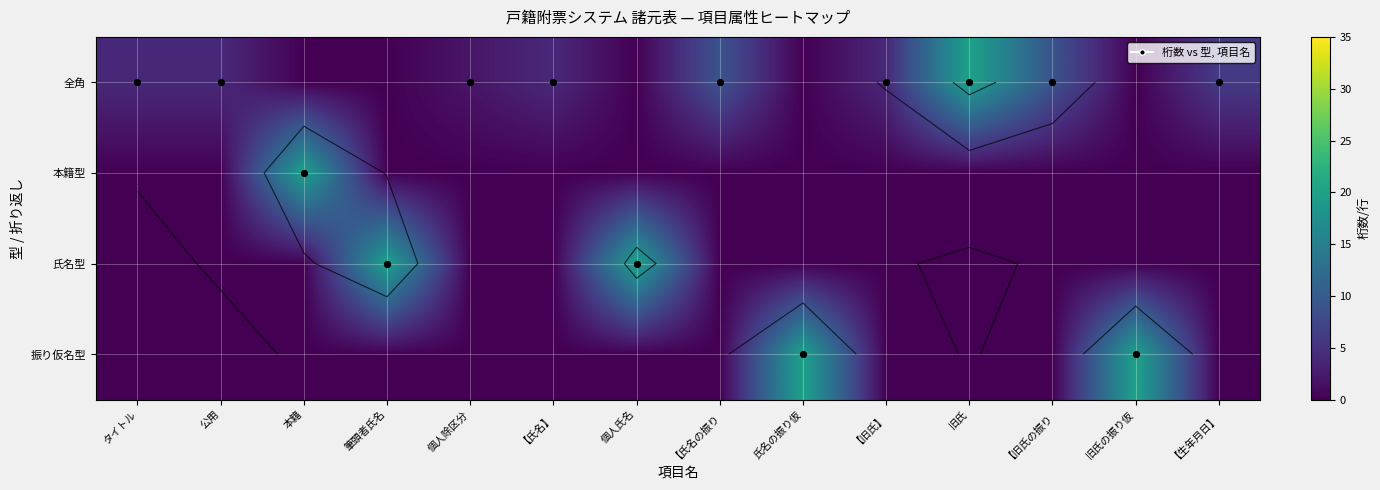

Between 個人除区分 and 旧氏の振り仮, which series saw the biggest shift?

振り仮名型